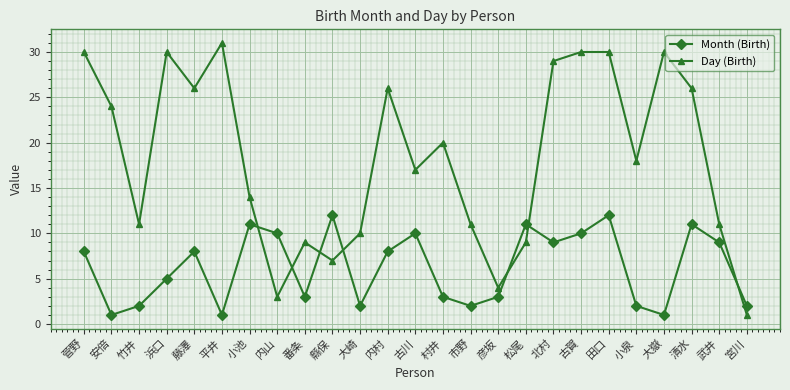

What is the label of the 19th point from the left?

古賀